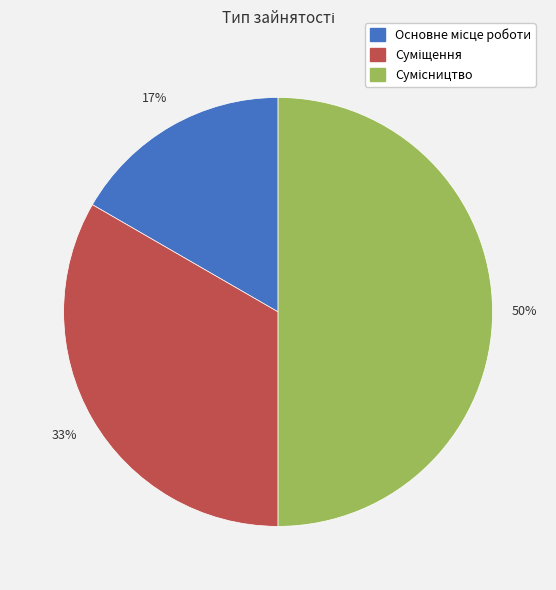

How many slices are in this pie chart?

3